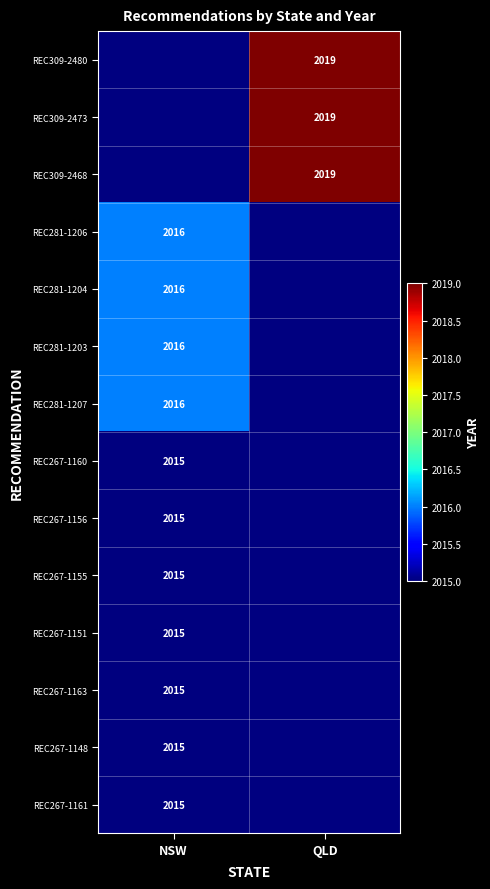

What is the greatest value displayed?

2019.0